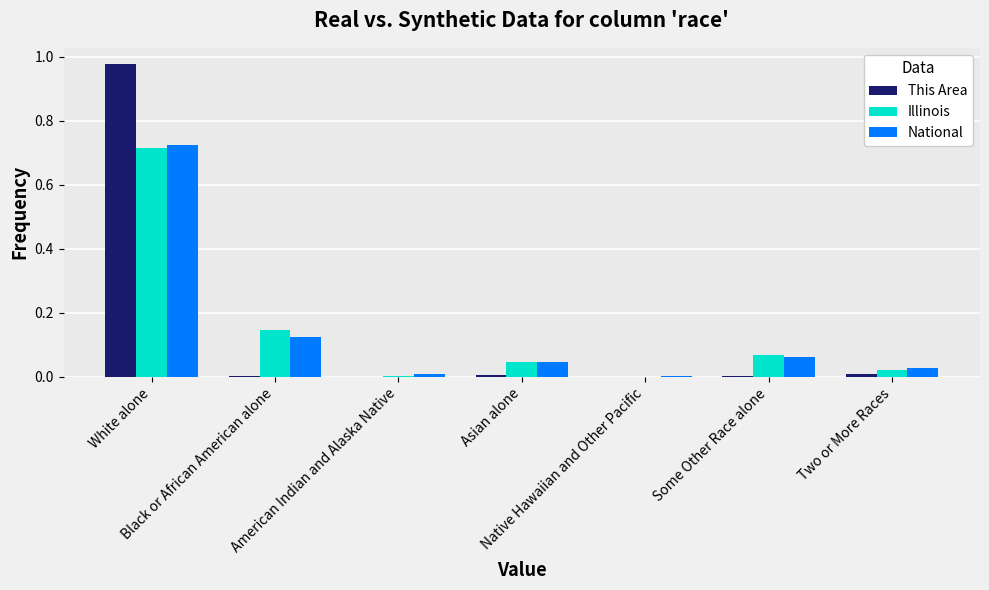

How many groups of bars are there?

7